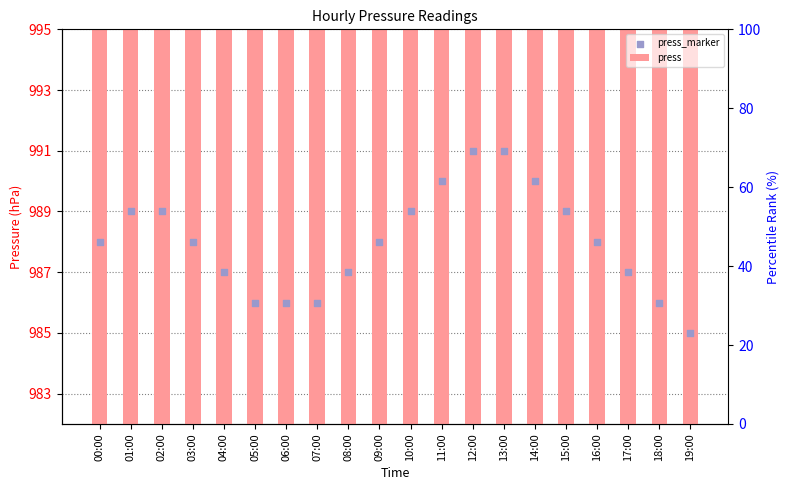

Is the value of press_marker at 08:00 greater than the value of press at 04:00?

No